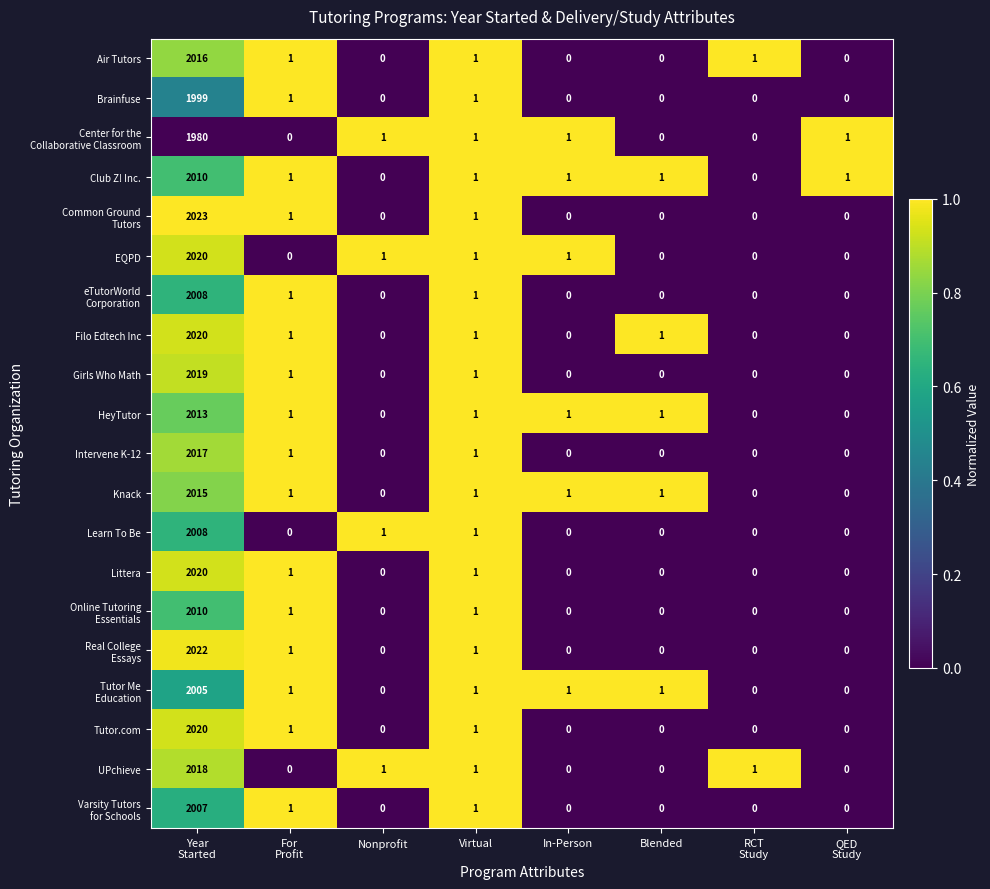

What is the average value of the Club Z! Inc. series?

252